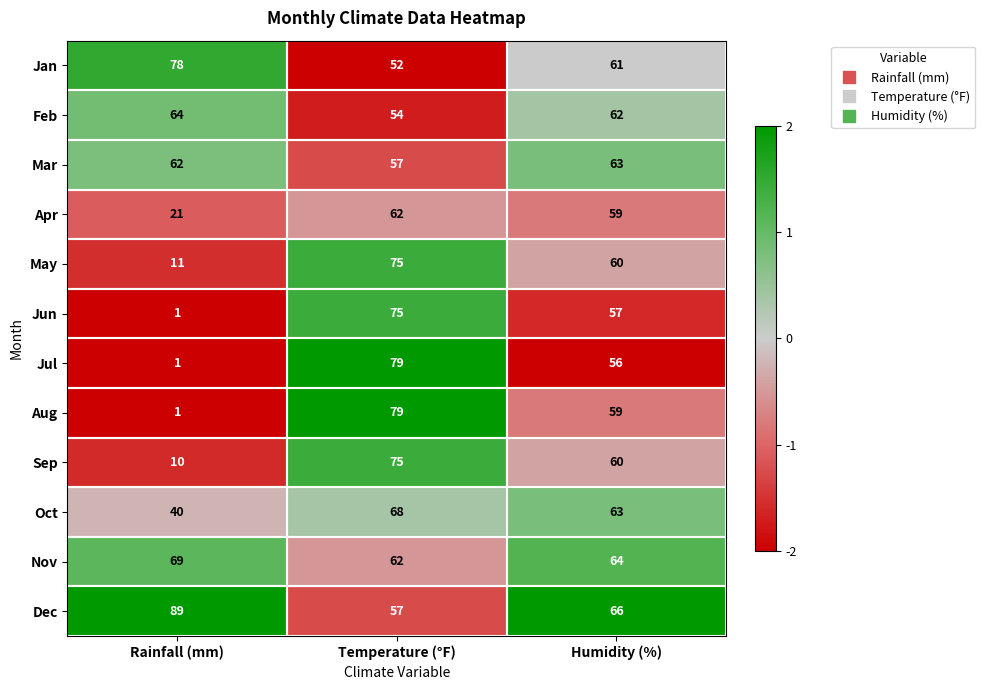

At which category is the sum across all series the highest?

Temperature (°F)